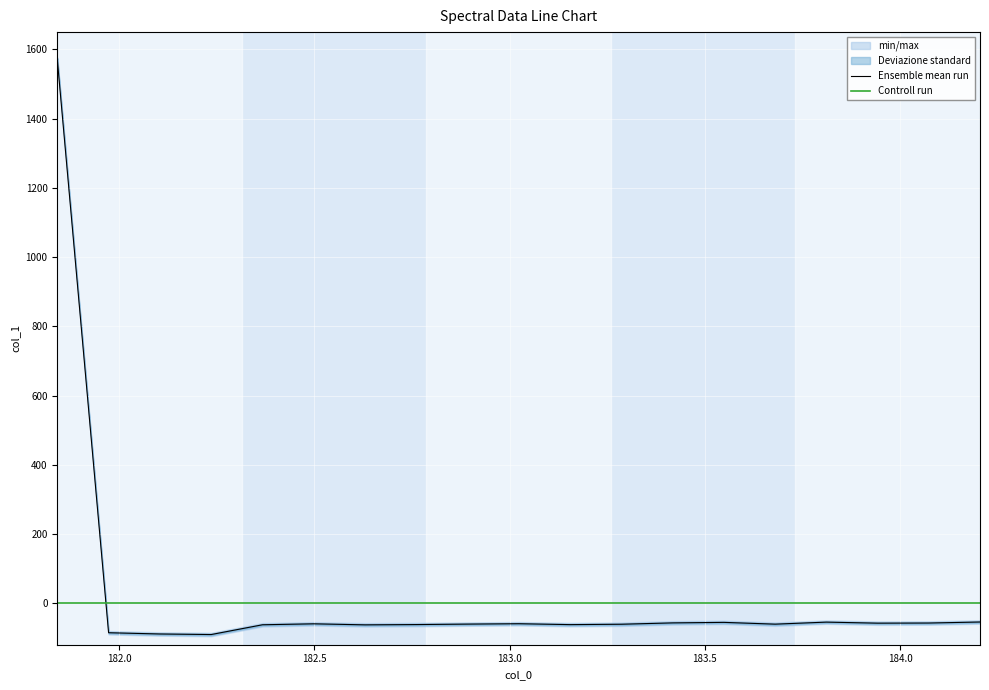

True or false: the data shows -85.4 at 181.9732053322.

True